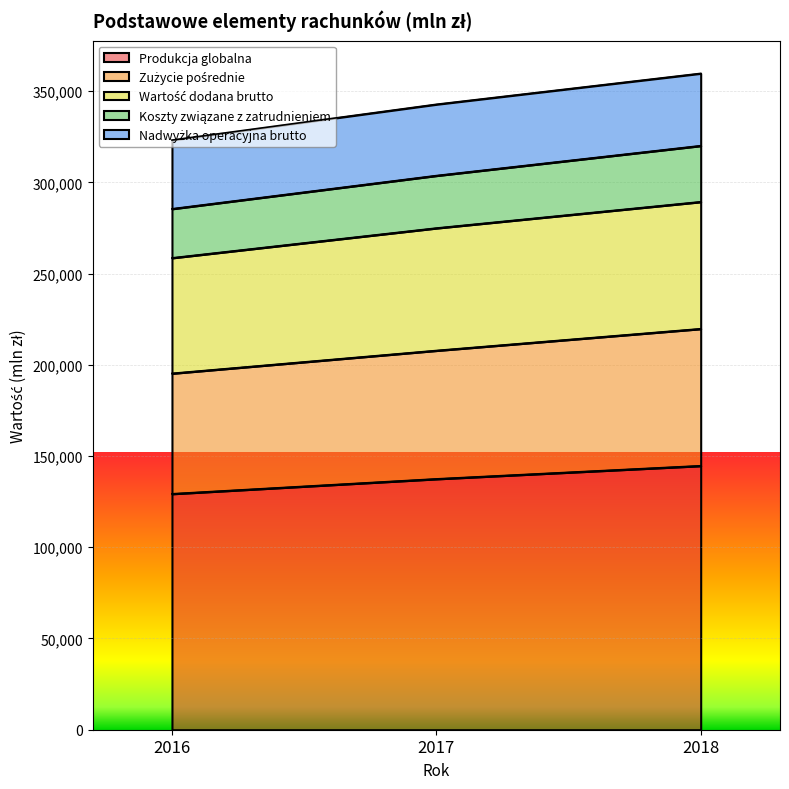

True or false: Zużycie pośrednie has a value of 82393 at 2017.

False